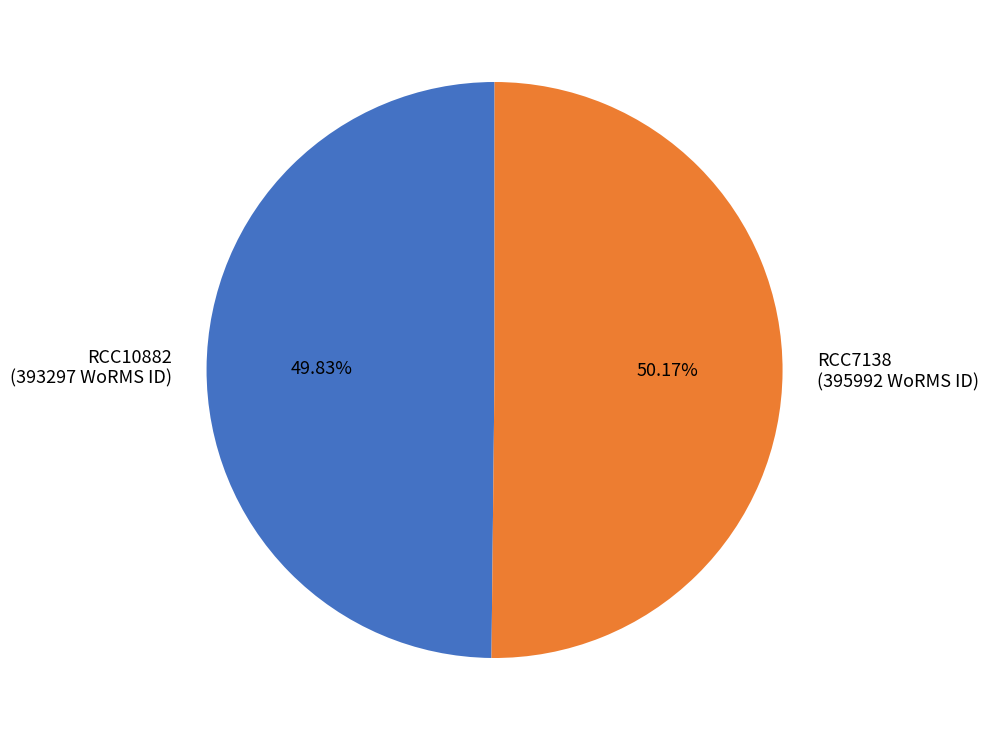

Does any single category account for the majority?

Yes